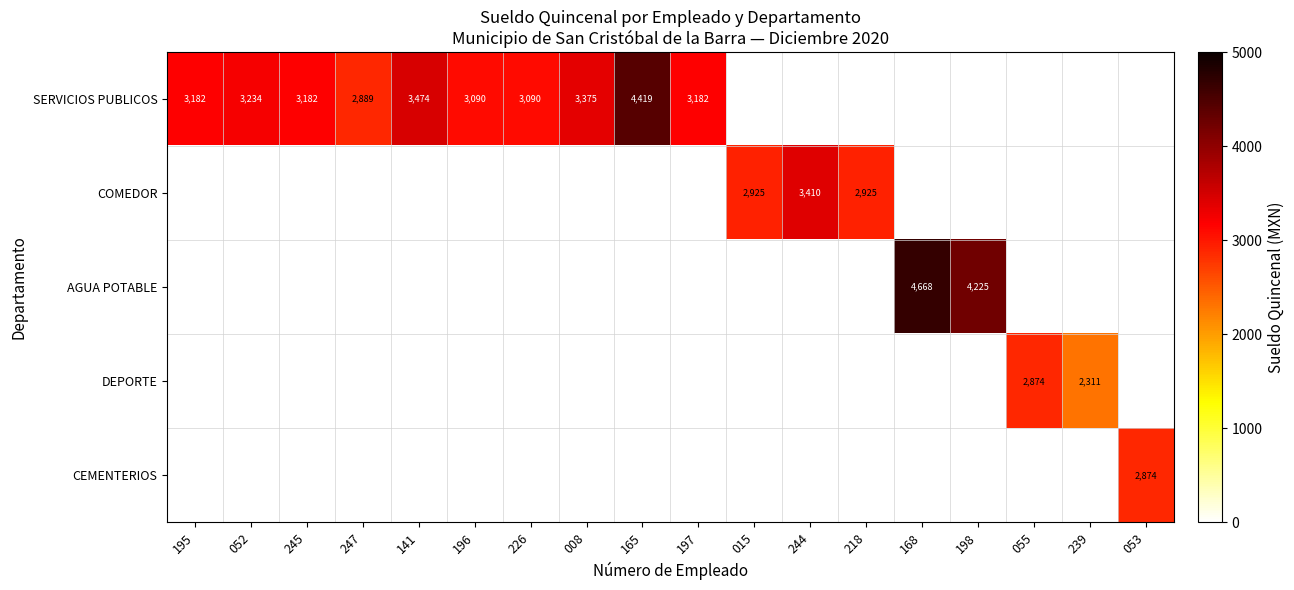

The DEPORTE series shows 0.0 at 168. True or false?

True